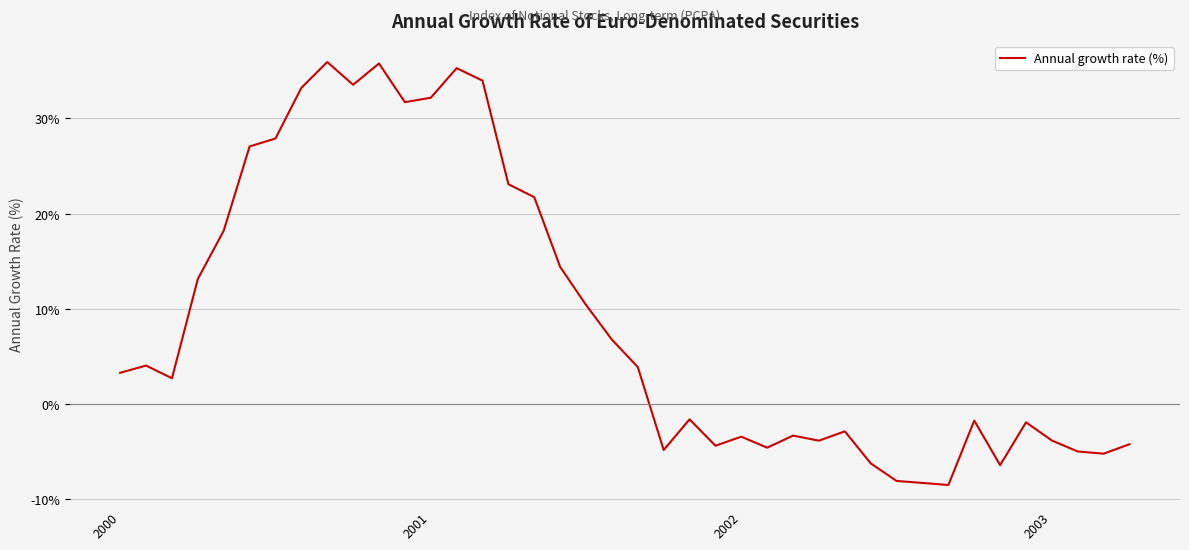

What is the greatest value displayed?

35.9